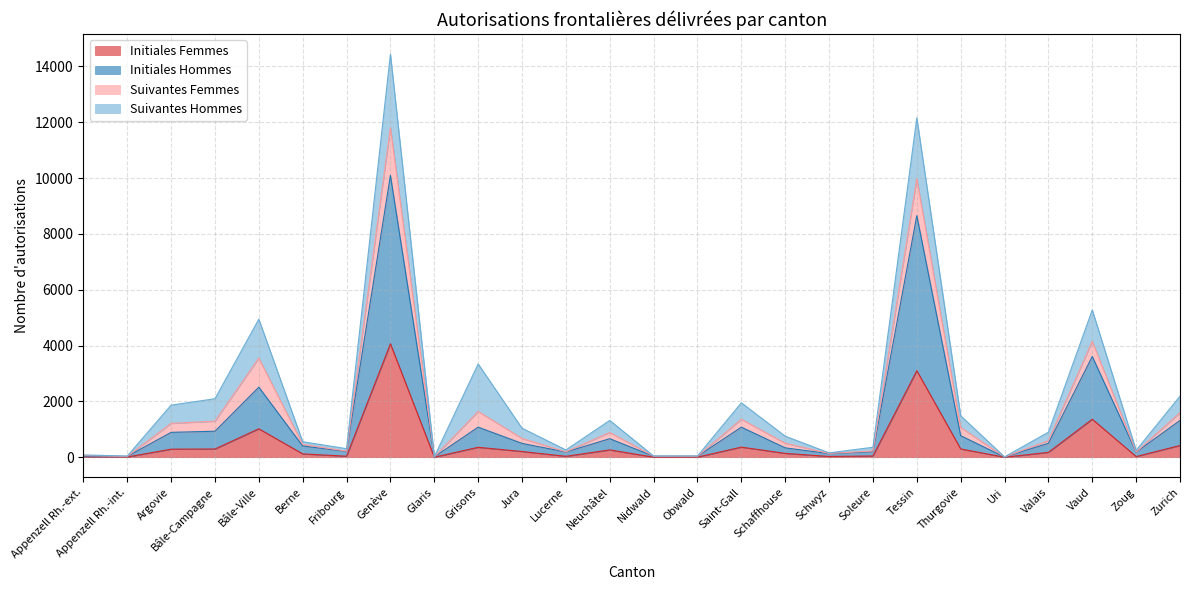

Read the Femmes total value at Argovie.

1212